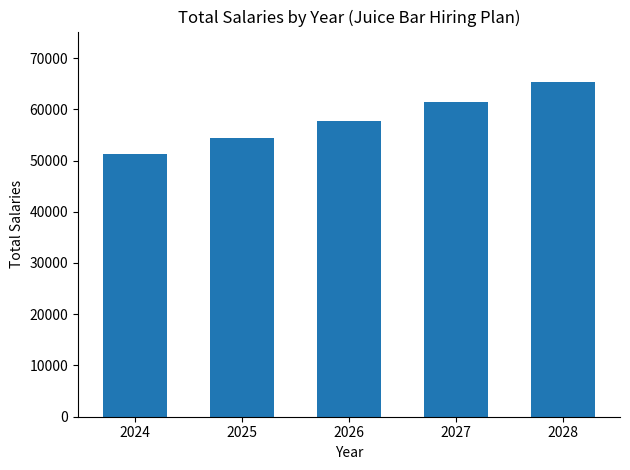

What is the change in value from 2024 to 2028?

+14027.7